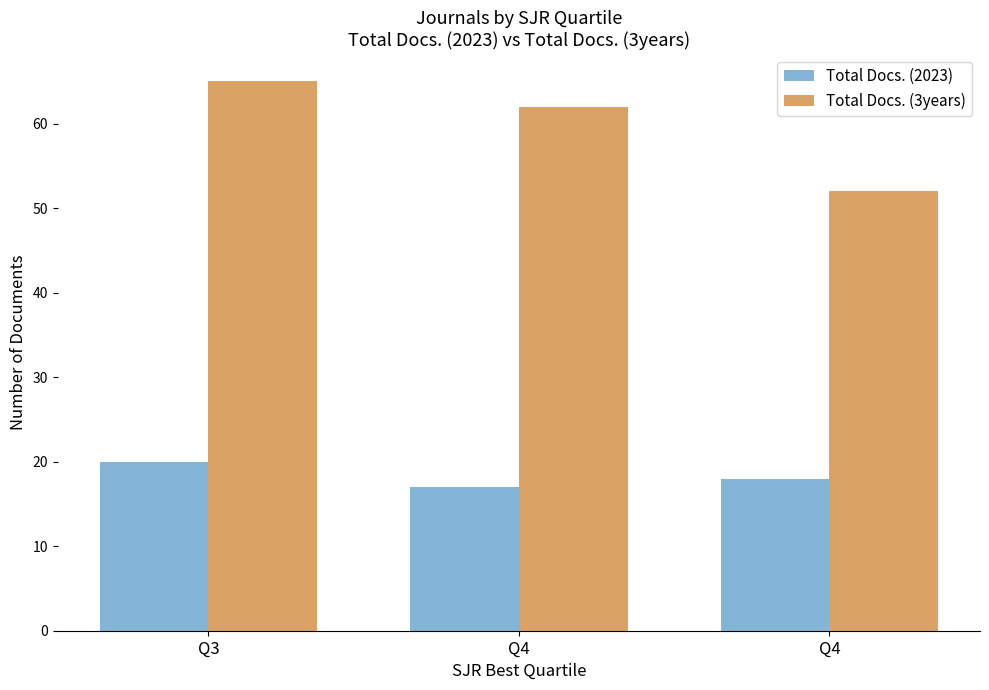

What is the value of the Total Docs. (3years) bar at the 2nd from the left?

62